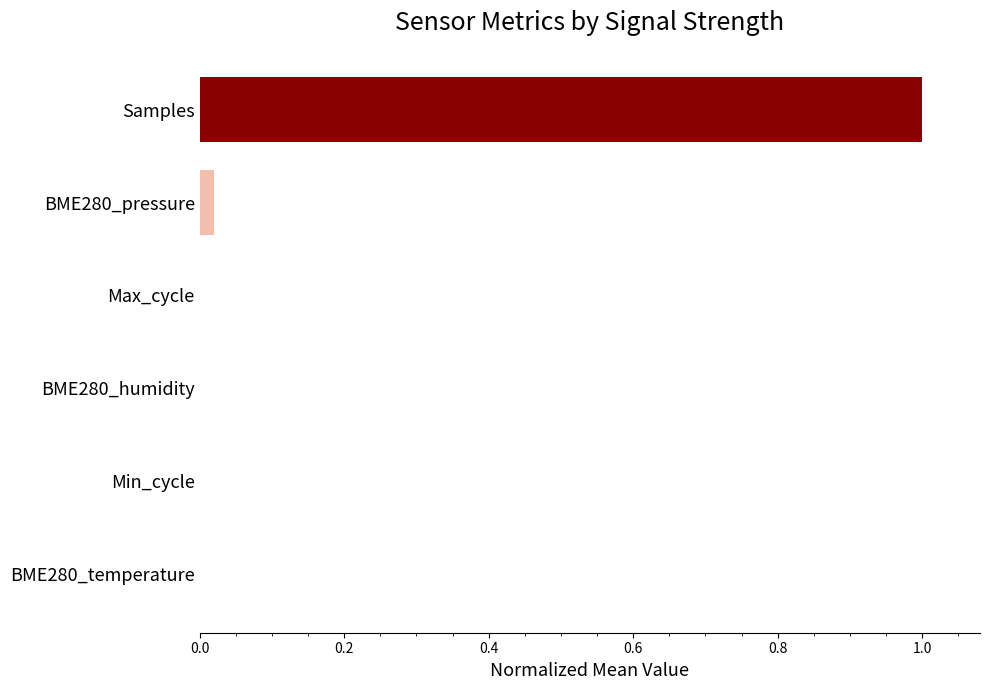

How many data points are above 0?

5